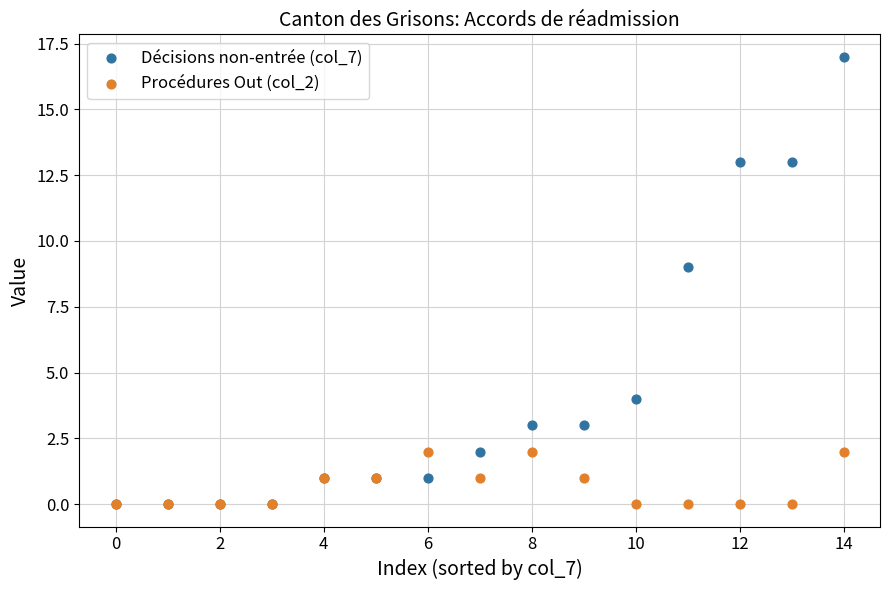

What are all the series names shown in the legend?

Décisions non-entrée (col_7), Procédures Out (col_2)